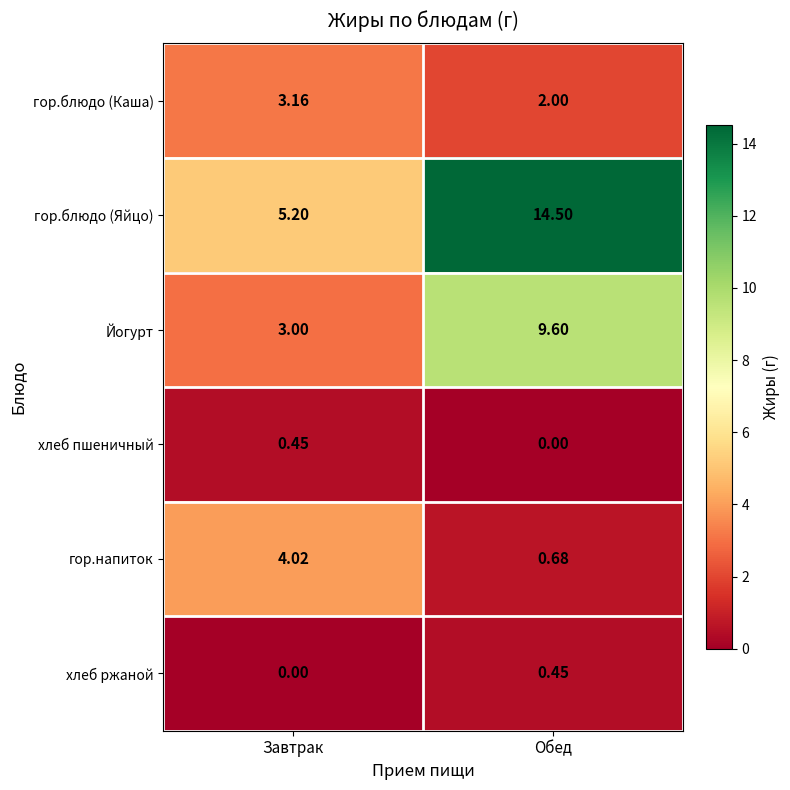

At which label does гор.блюдо (Каша) reach its minimum?

Обед